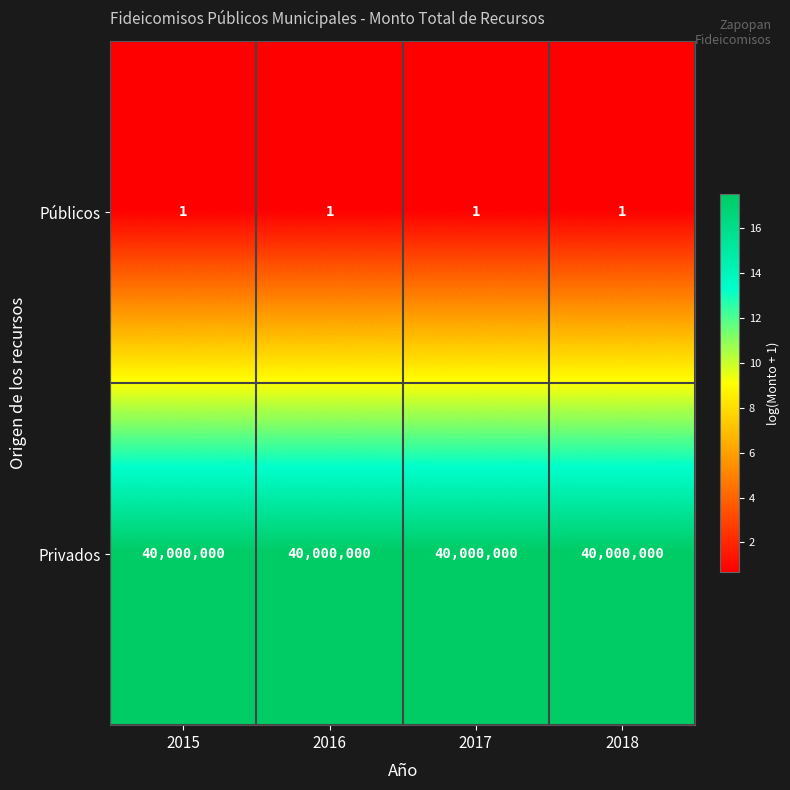

What is the spread (max minus min) of values at 2017?

39999999